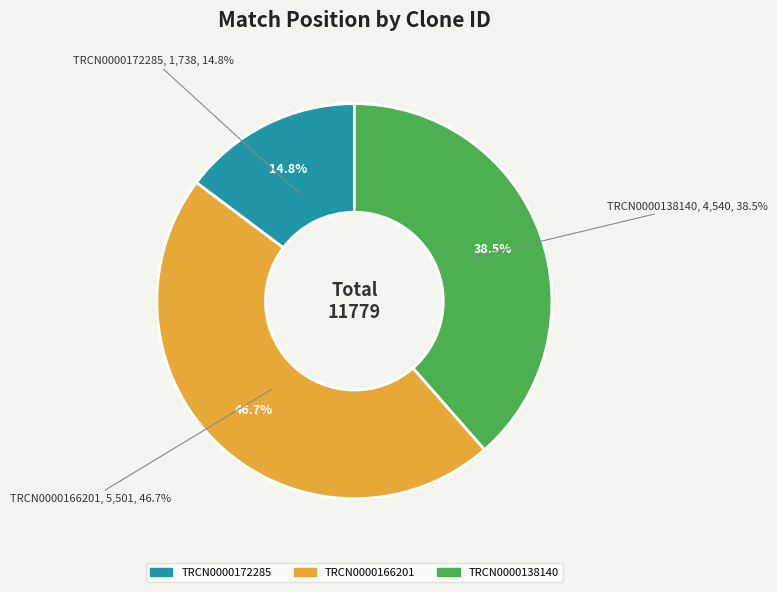

What percentage is NOT represented by TRCN0000166201?

53.3%